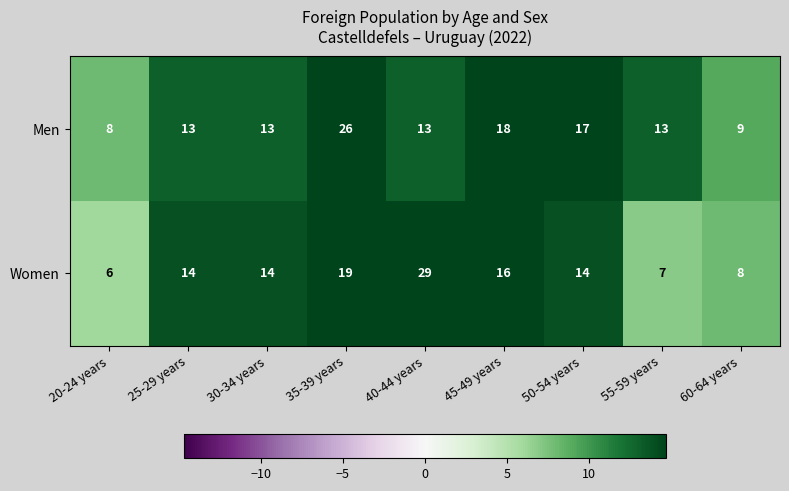

Which label corresponds to the largest value in the chart?

40-44 years